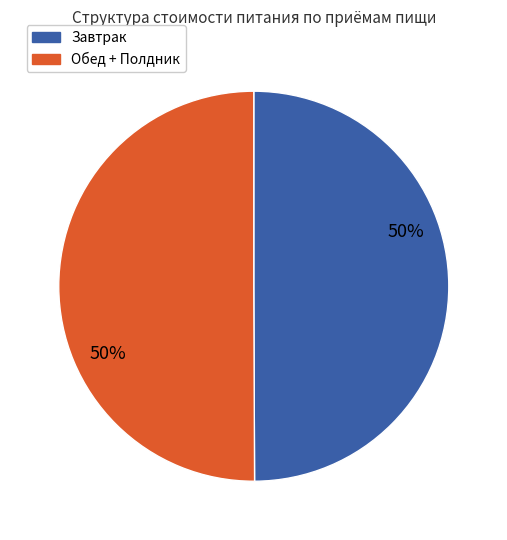

To the nearest percent, what is the average slice percentage?

50%